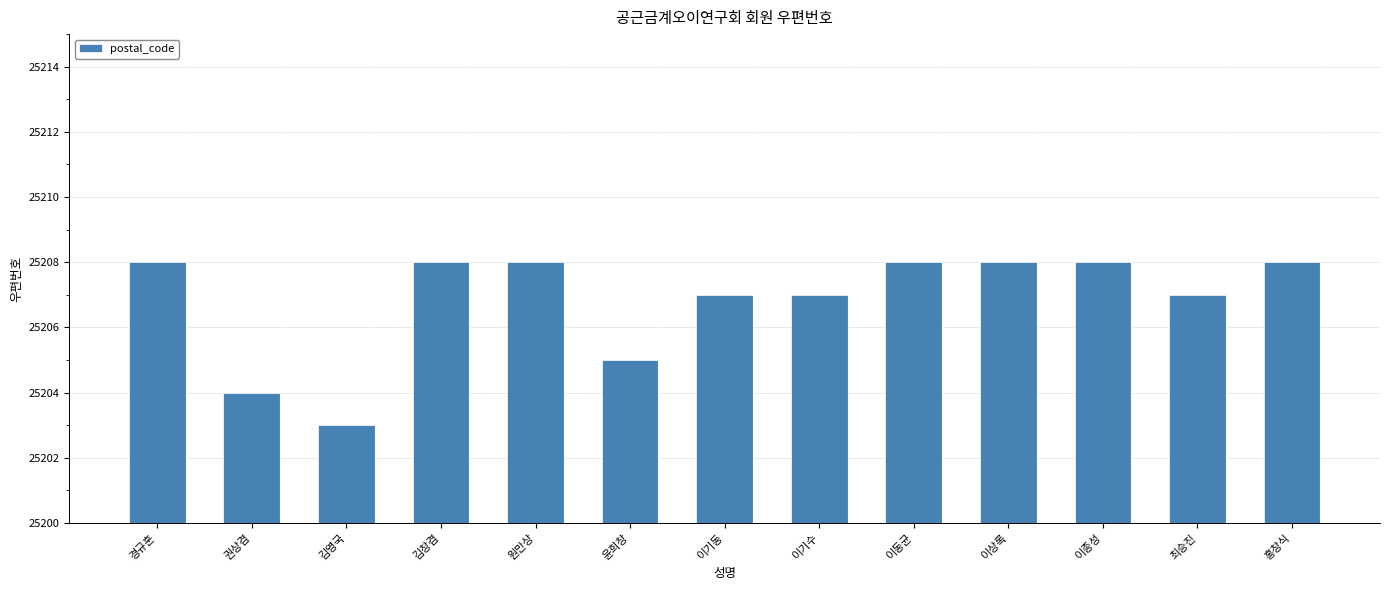

How many data points are less than 25208?

6